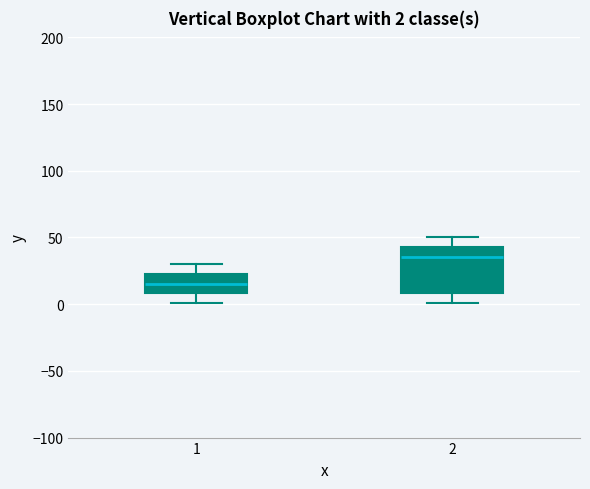

Which box is the tallest, from its lower edge to its upper edge?

2